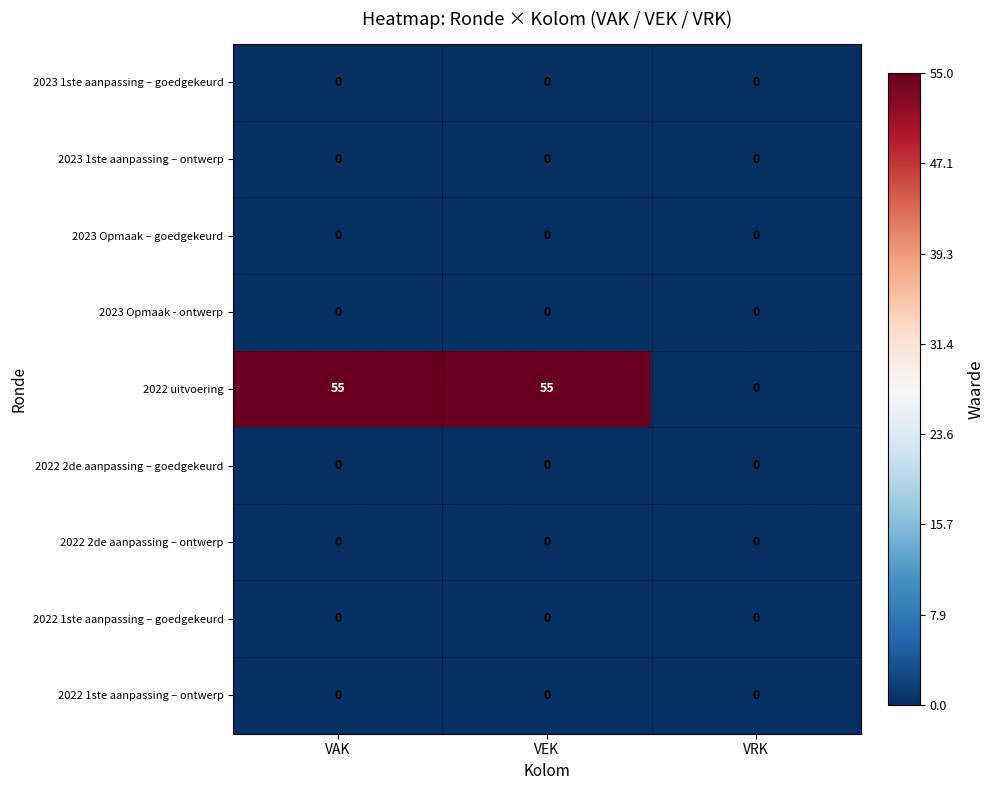

Reading left to right, extract all data points from this chart.

2023 1ste aanpassing – goedgekeurd: 0	0	0
2023 1ste aanpassing – ontwerp: 0	0	0
2023 Opmaak – goedgekeurd: 0	0	0
2023 Opmaak - ontwerp: 0	0	0
2022 uitvoering: 55	55	0
2022 2de aanpassing – goedgekeurd: 0	0	0
2022 2de aanpassing – ontwerp: 0	0	0
2022 1ste aanpassing – goedgekeurd: 0	0	0
2022 1ste aanpassing – ontwerp: 0	0	0